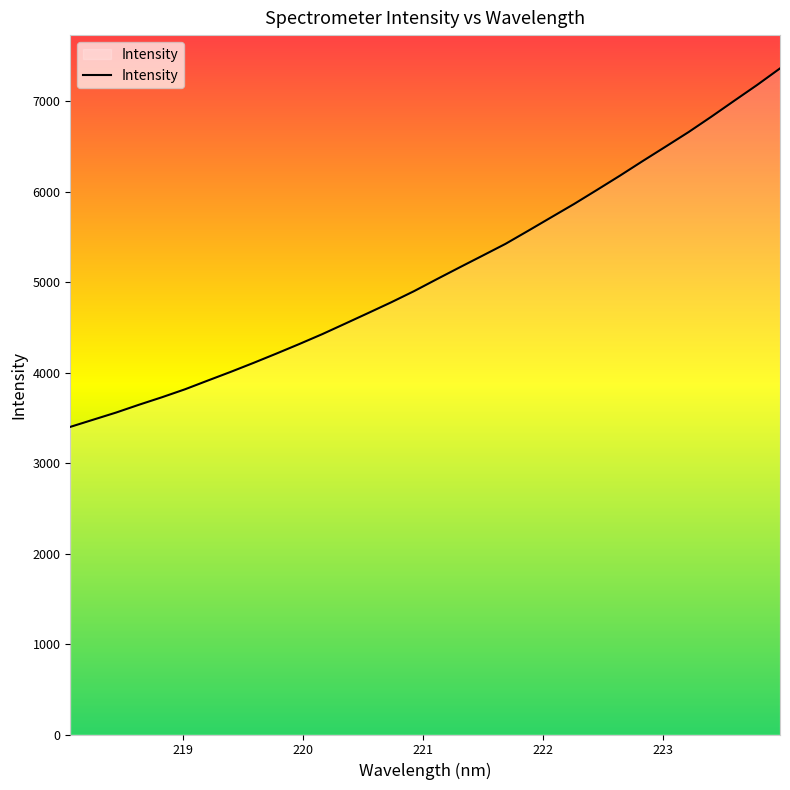

What is the minimum value shown in the chart?

3400.4